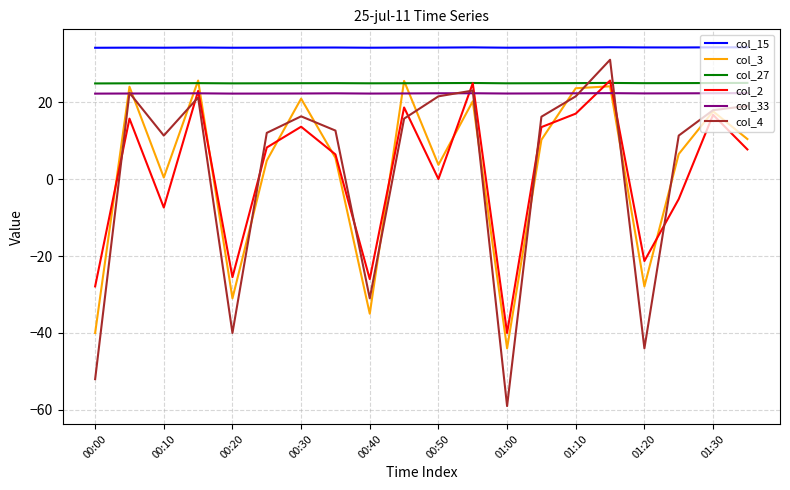

How many lines are shown in the chart?

6